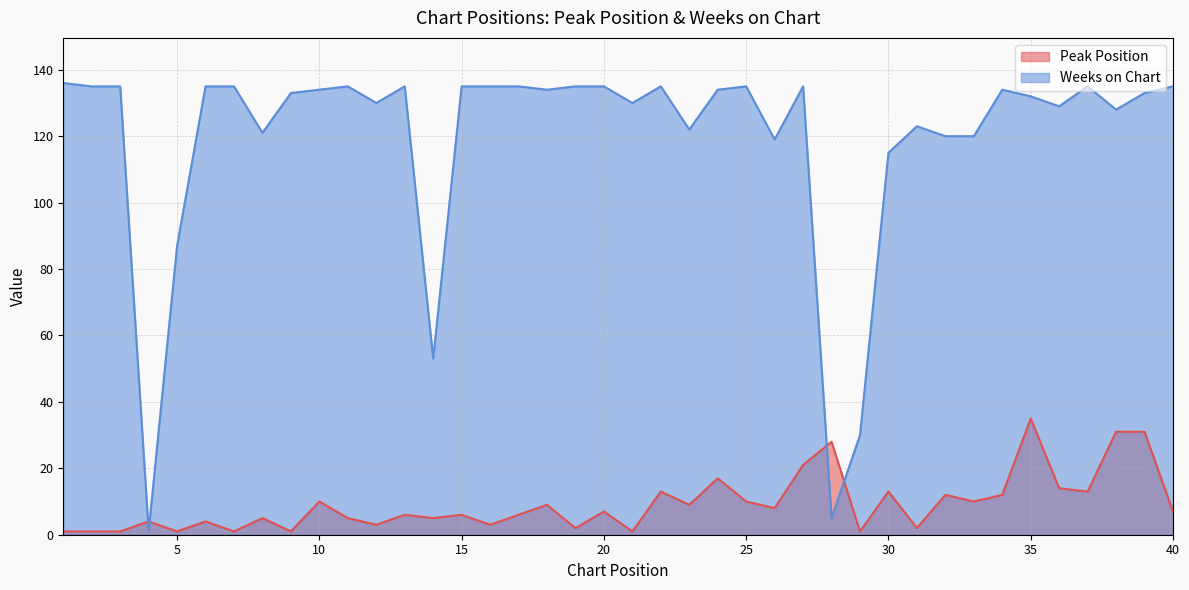

What is the sum of all Peak Position values?

369